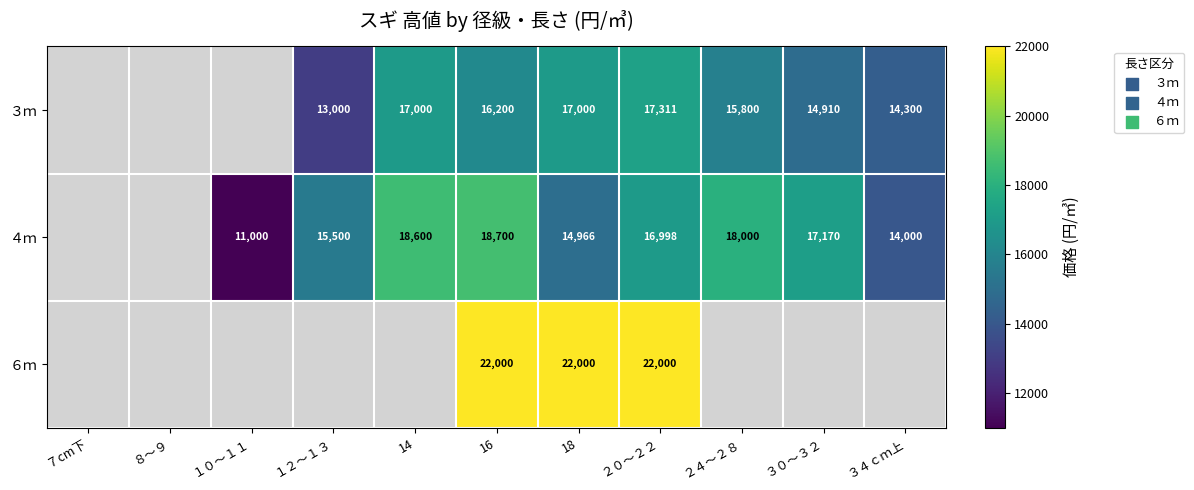

At which category is the sum across all series the highest?

16